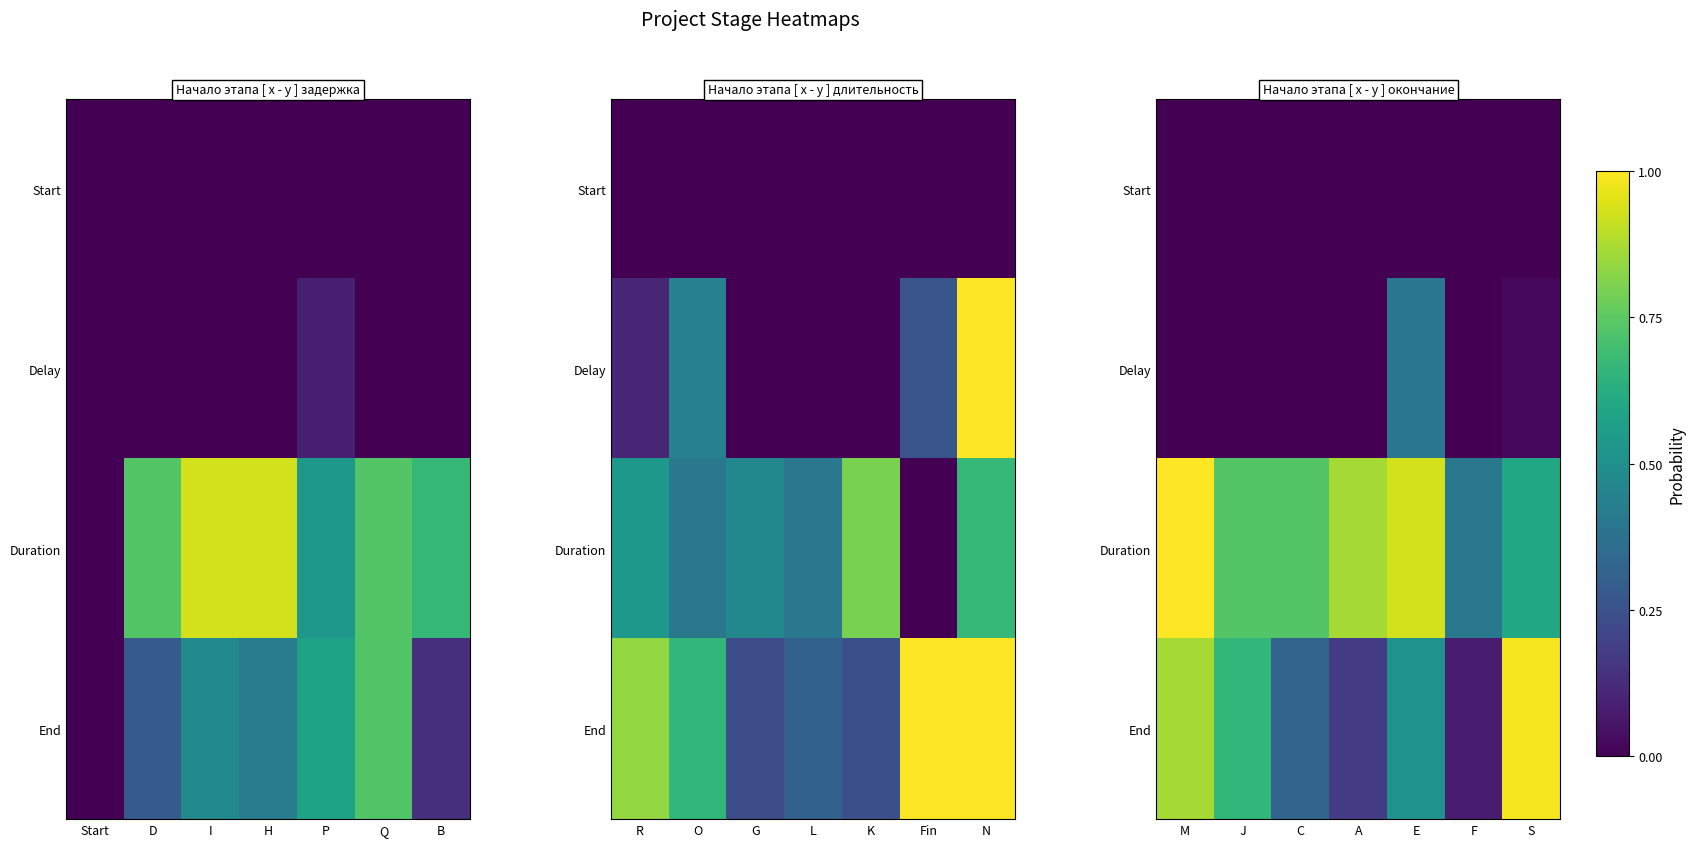

What is the approximate value of End at C?

0.3